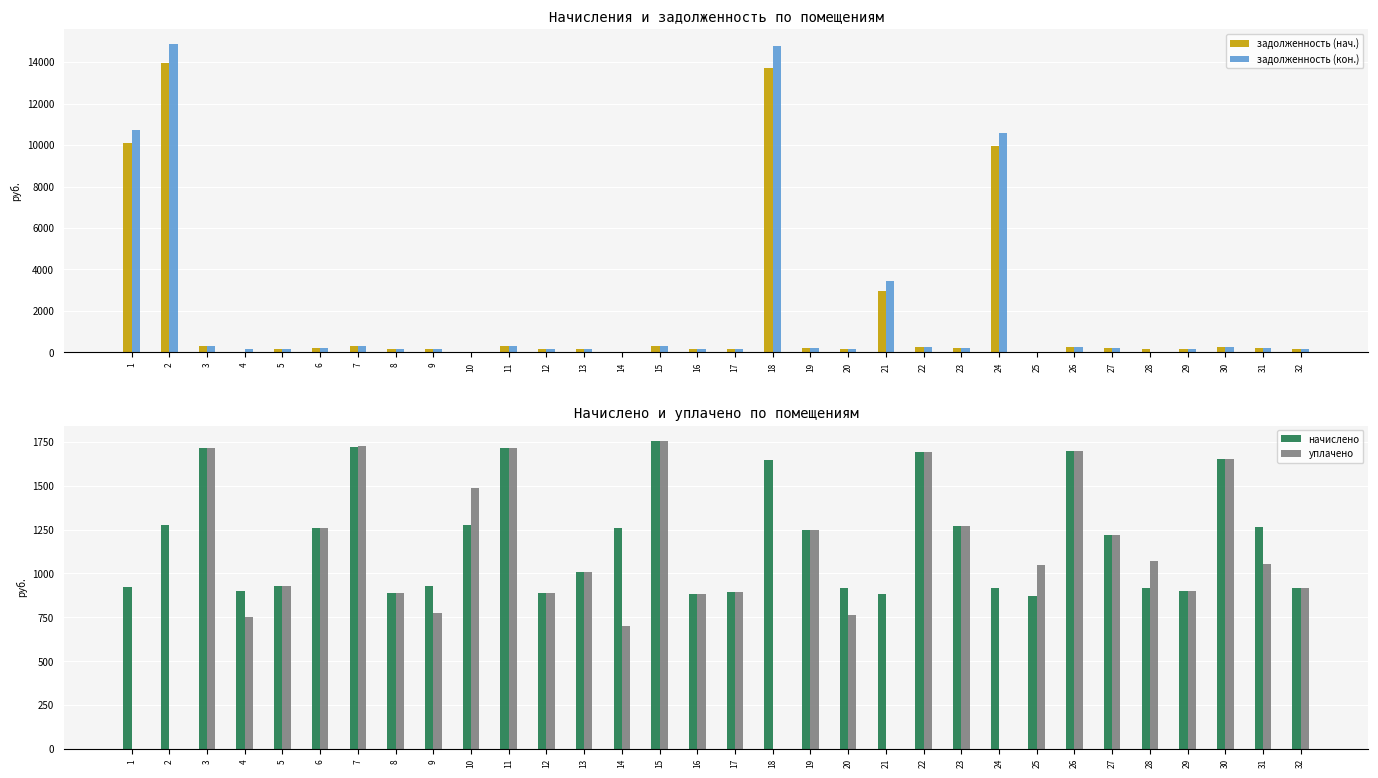

How many data points in задолженность (кон.) are above 207?

16